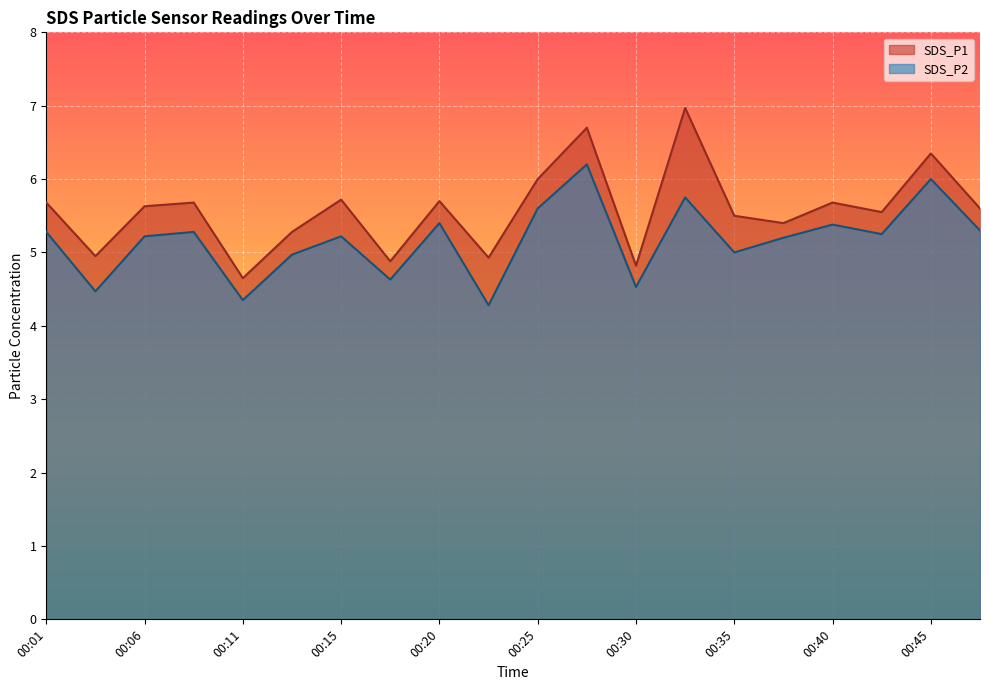

At how many categories does at least one series exceed 6?

3